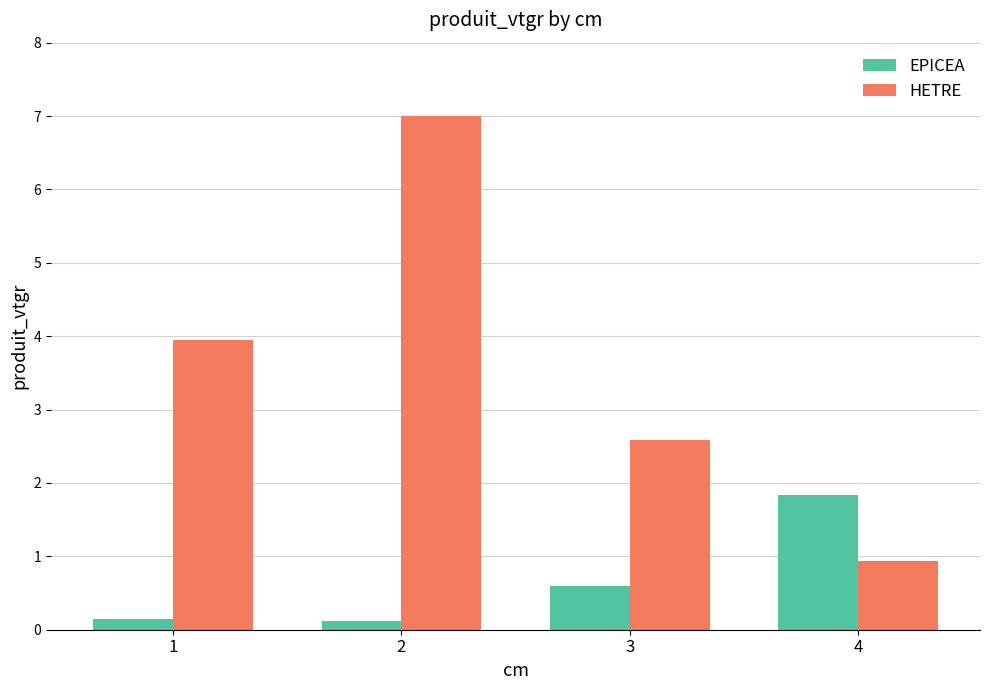

Reading left to right, extract all data points from this chart.

EPICEA: 0.1	0.1	0.6	1.8
HETRE: 3.9	7.0	2.6	0.9